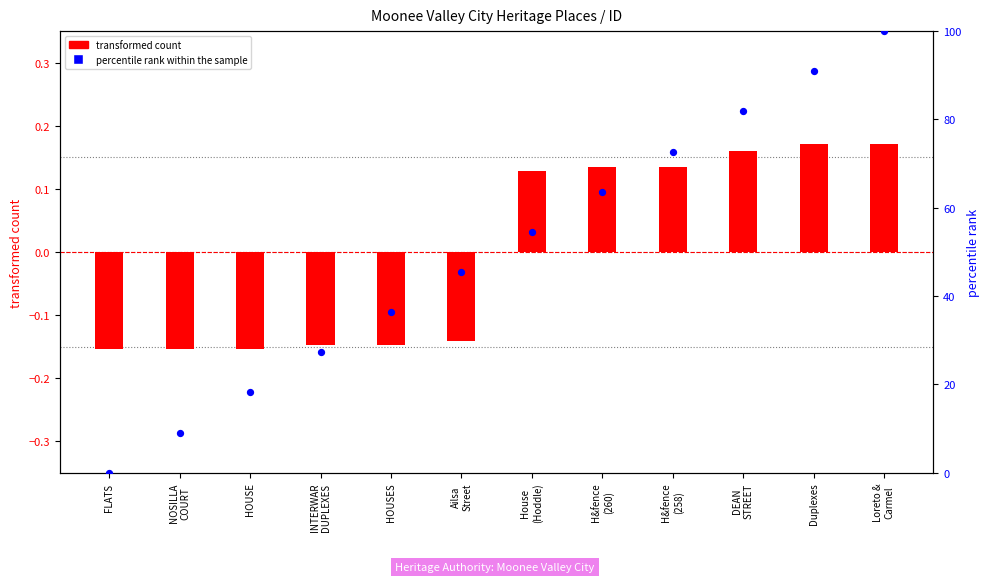

What is the change in value from HOUSE to Loreto &
Carmel?

+81.8